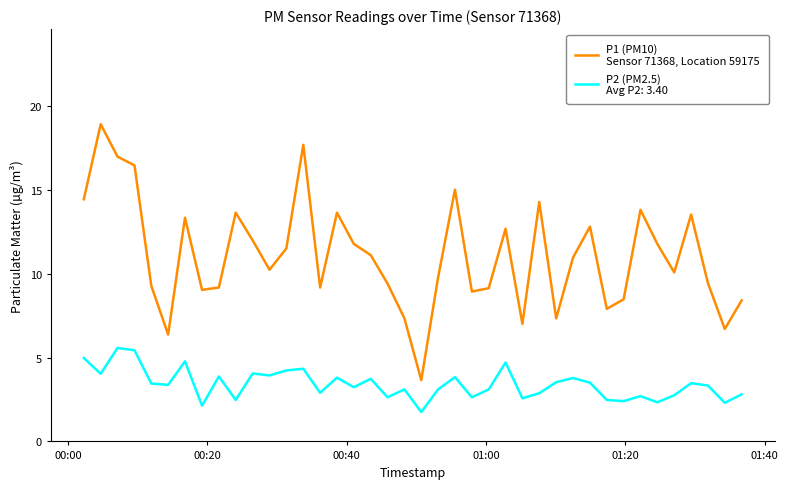

What is the maximum value shown in the chart?

18.9